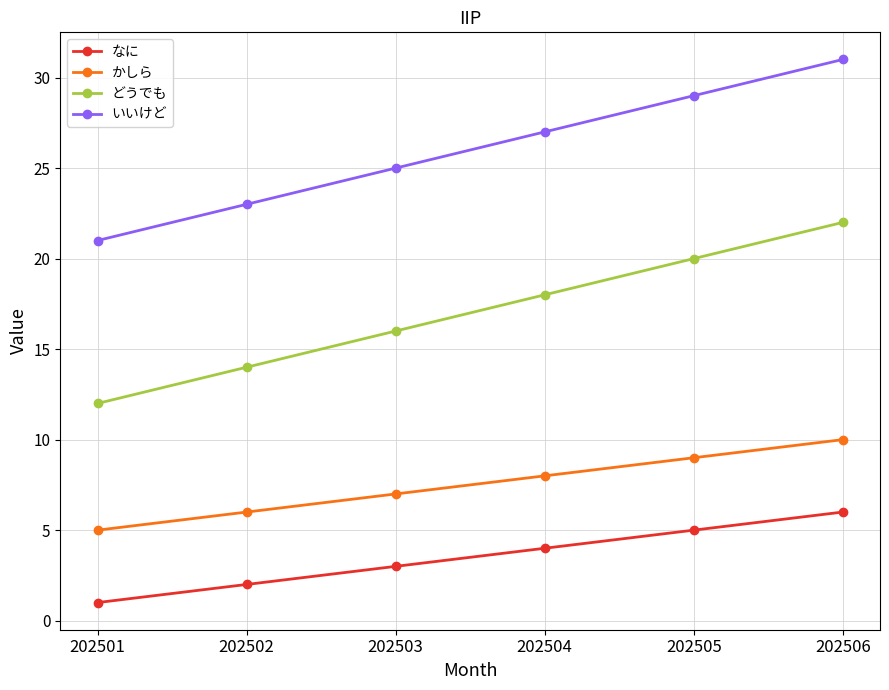

True or false: なに and どうでも intersect in this chart.

False